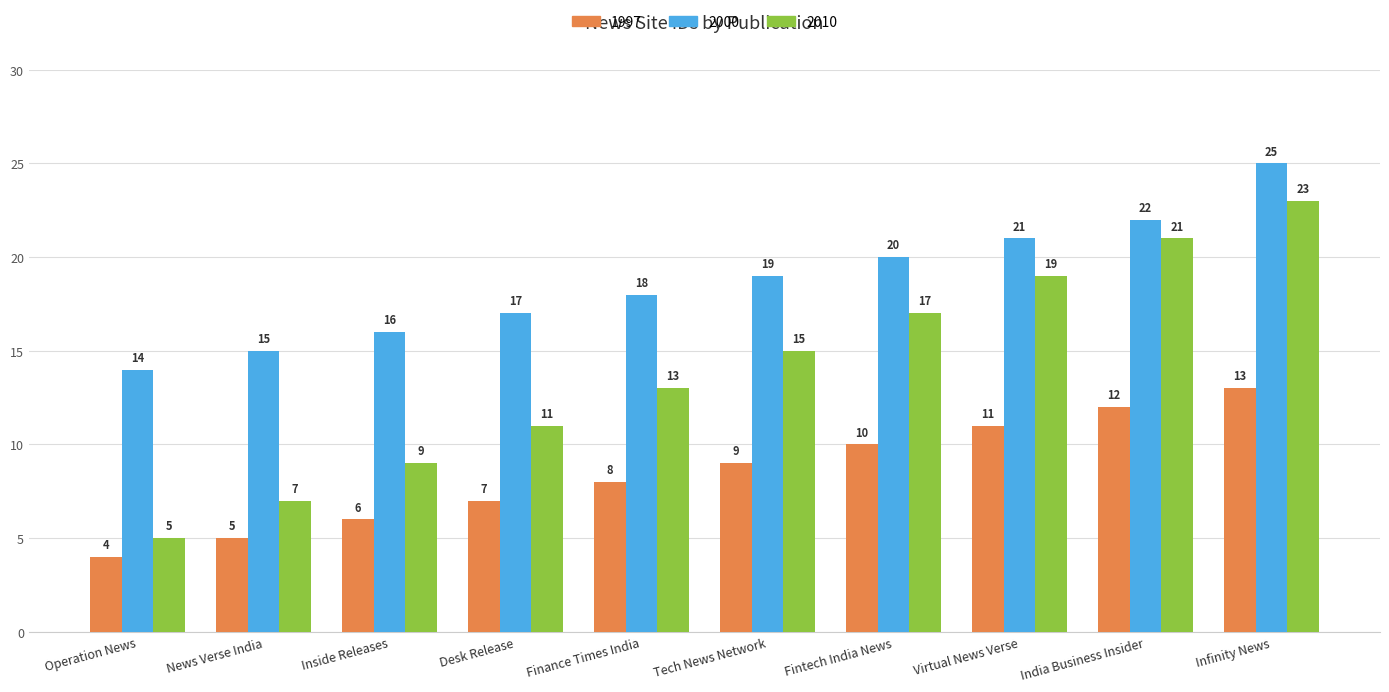

Does the chart contain any negative values?

No